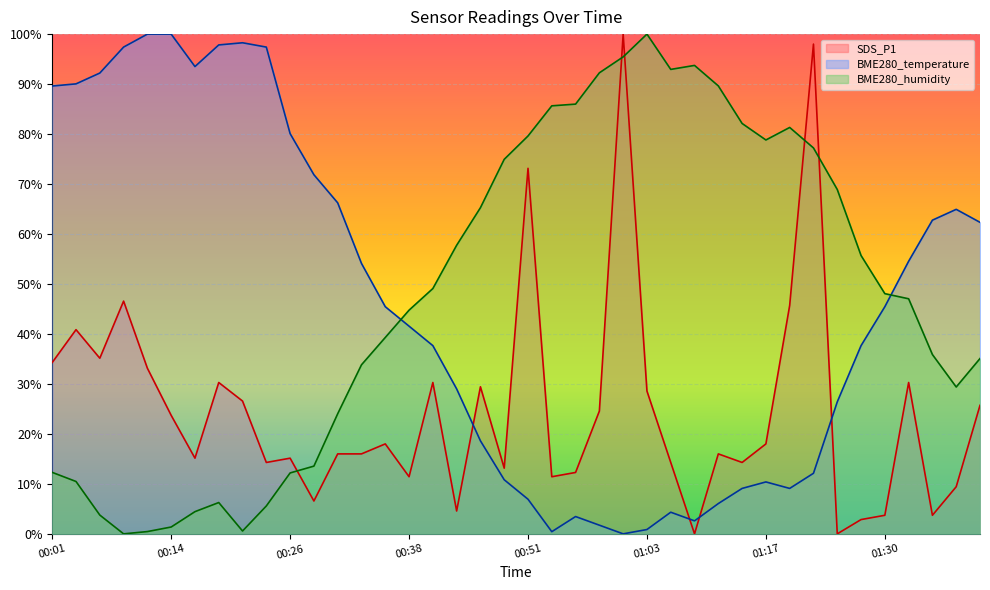

What is the approximate value of BME280_temperature at 00:06?

92.2